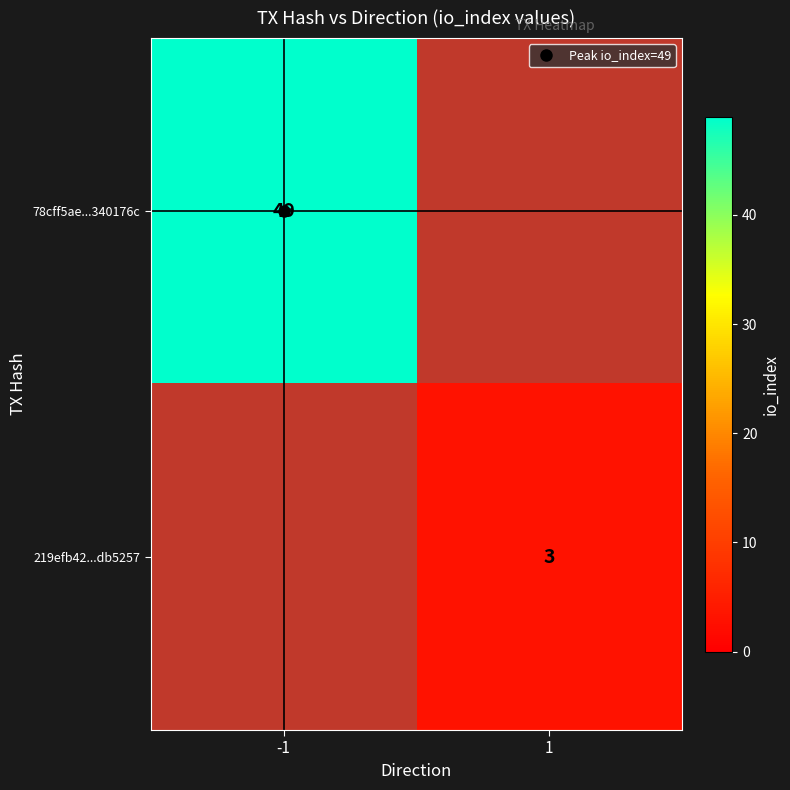

Which series has the largest range (max minus min)?

78cff5ae...340176c